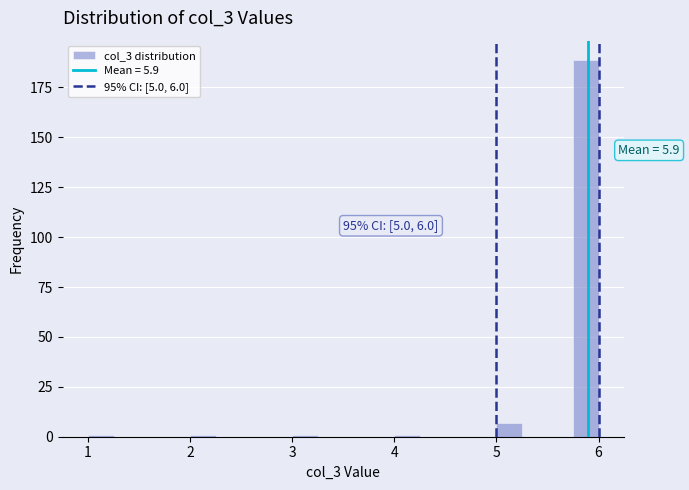

Around what value on the x-axis is the tallest bar? Give the approximate position of its centre, as read against the axis.

5.9